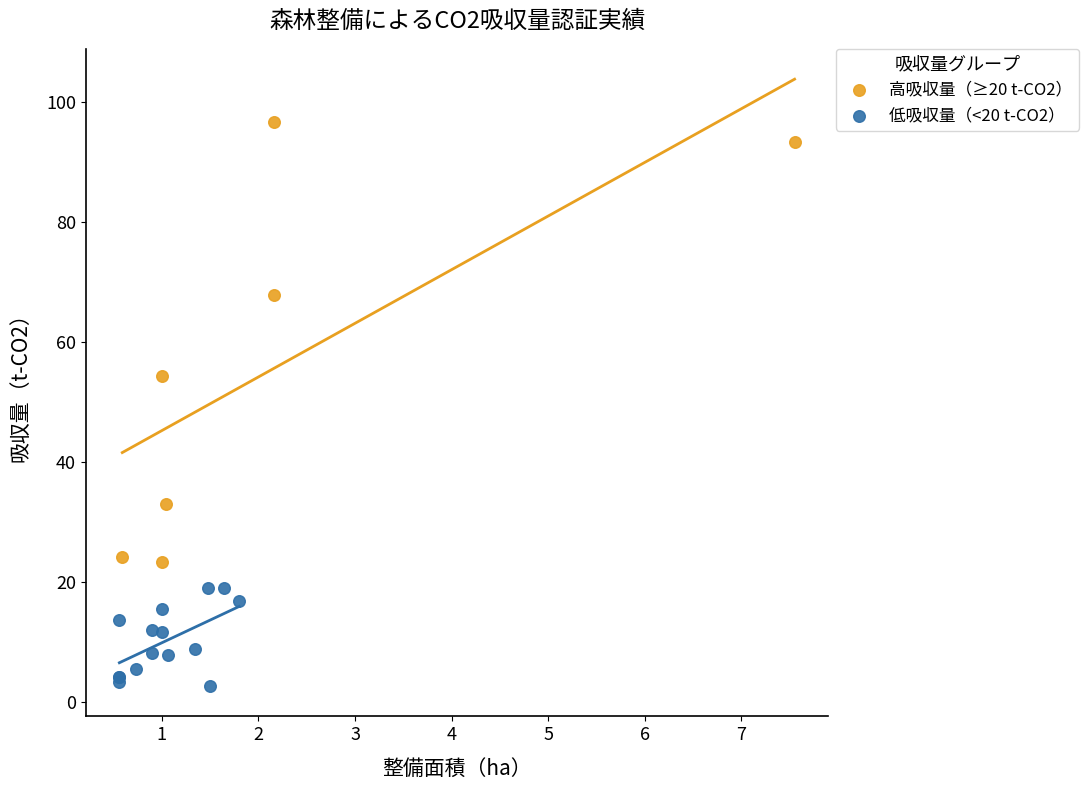

What are all the series names shown in the legend?

高吸収量（≥20 t-CO2）, 低吸収量（<20 t-CO2）